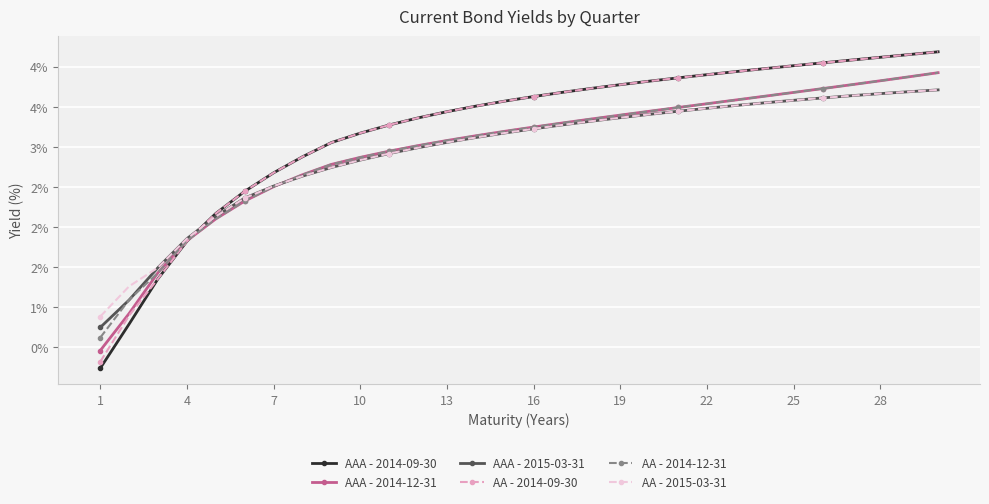

What are all the series names shown in the legend?

AAA - 2014-09-30, AAA - 2014-12-31, AAA - 2015-03-31, AA - 2014-09-30, AA - 2014-12-31, AA - 2015-03-31